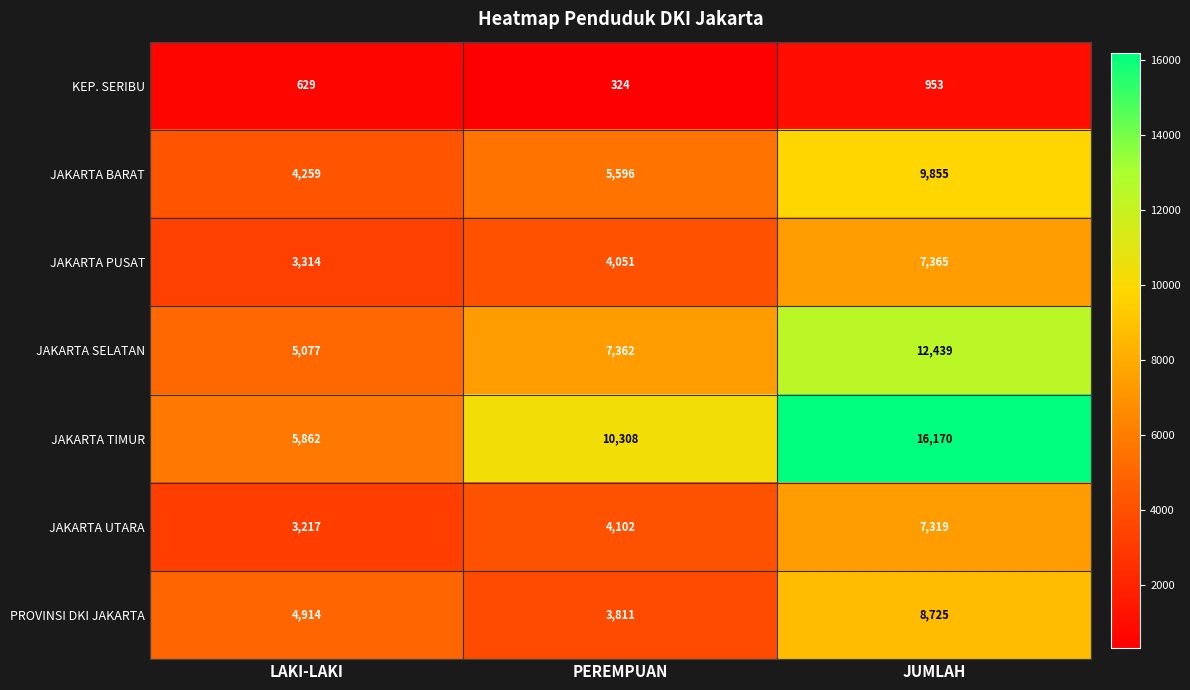

Reading left to right, extract all data points from this chart.

KEP. SERIBU: 629	324	953
JAKARTA BARAT: 4259	5596	9855
JAKARTA PUSAT: 3314	4051	7365
JAKARTA SELATAN: 5077	7362	12439
JAKARTA TIMUR: 5862	10308	16170
JAKARTA UTARA: 3217	4102	7319
PROVINSI DKI JAKARTA: 4914	3811	8725